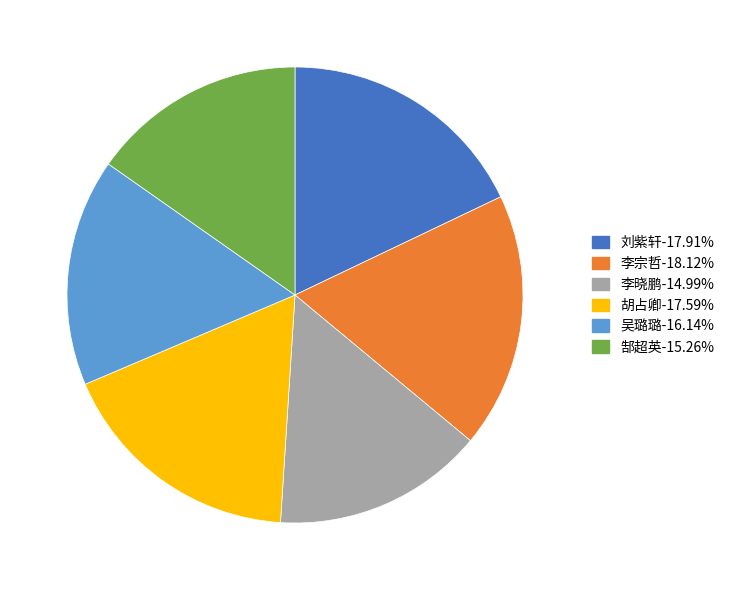

The 李晓鹏 slice represents 15% of the pie. True or false?

True